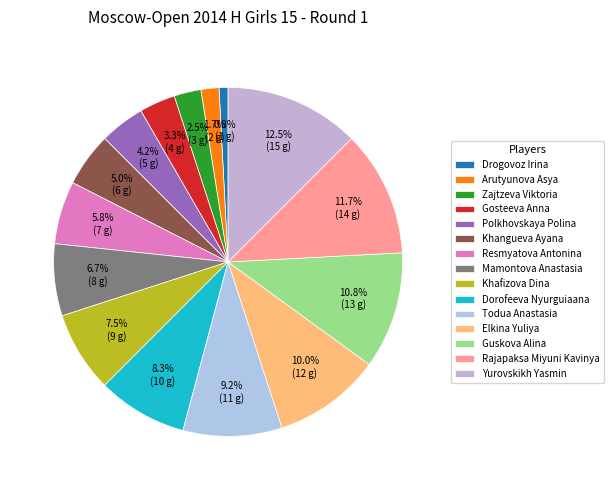

Rank the categories by value from highest to lowest.

Yurovskikh Yasmin, Rajapaksa Miyuni Kavinya, Guskova Alina, Elkina Yuliya, Todua Anastasia, Dorofeeva Nyurguiaana, Khafizova Dina, Mamontova Anastasia, Resmyatova Antonina, Khangueva Ayana, Polkhovskaya Polina, Gosteeva Anna, Zajtzeva Viktoria, Arutyunova Asya, Drogovoz Irina